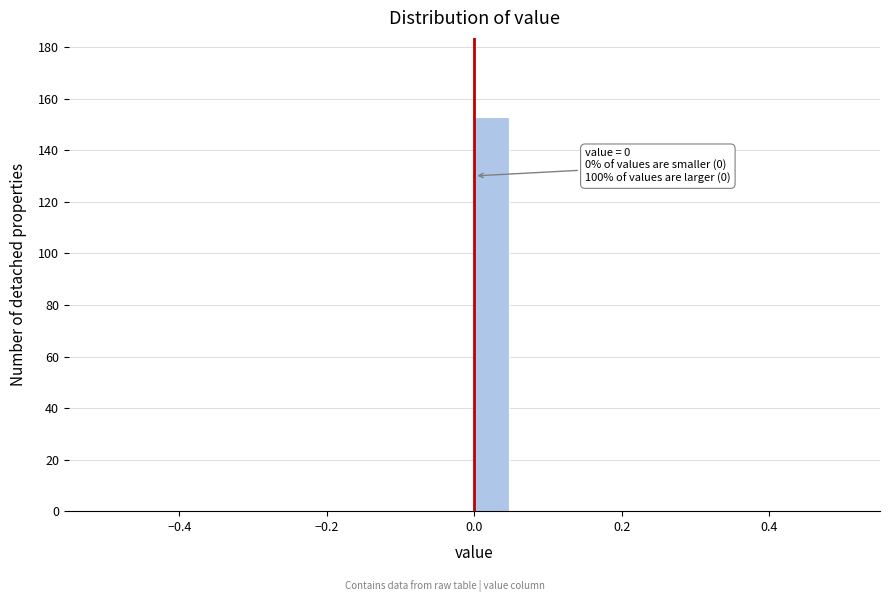

Around what value on the x-axis is the tallest bar? Give the approximate position of its centre, as read against the axis.

0.02